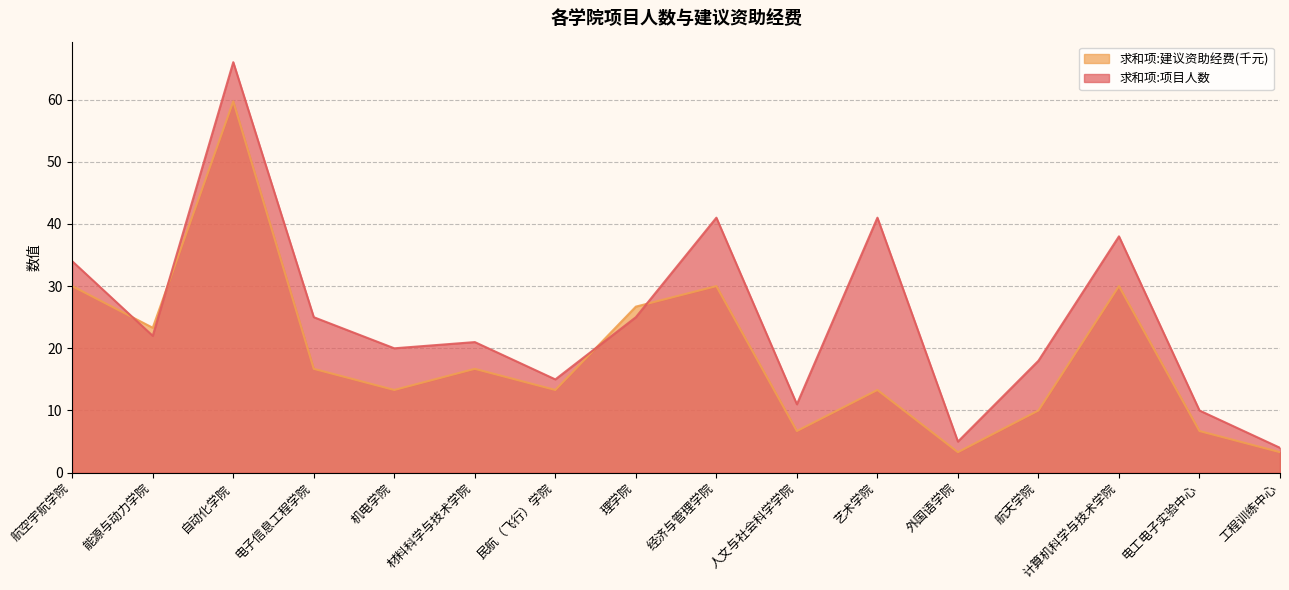

What position from the left is 艺术学院?

11